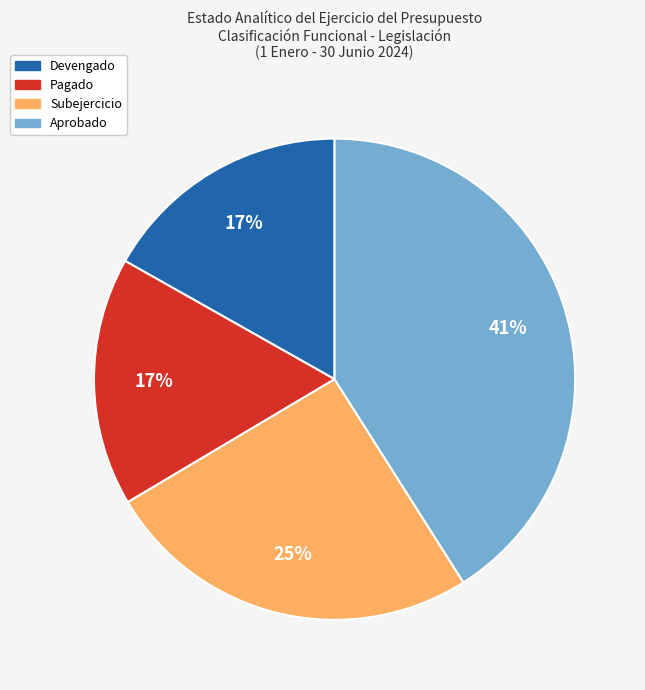

True or false: Devengado accounts for 6% of the total.

False